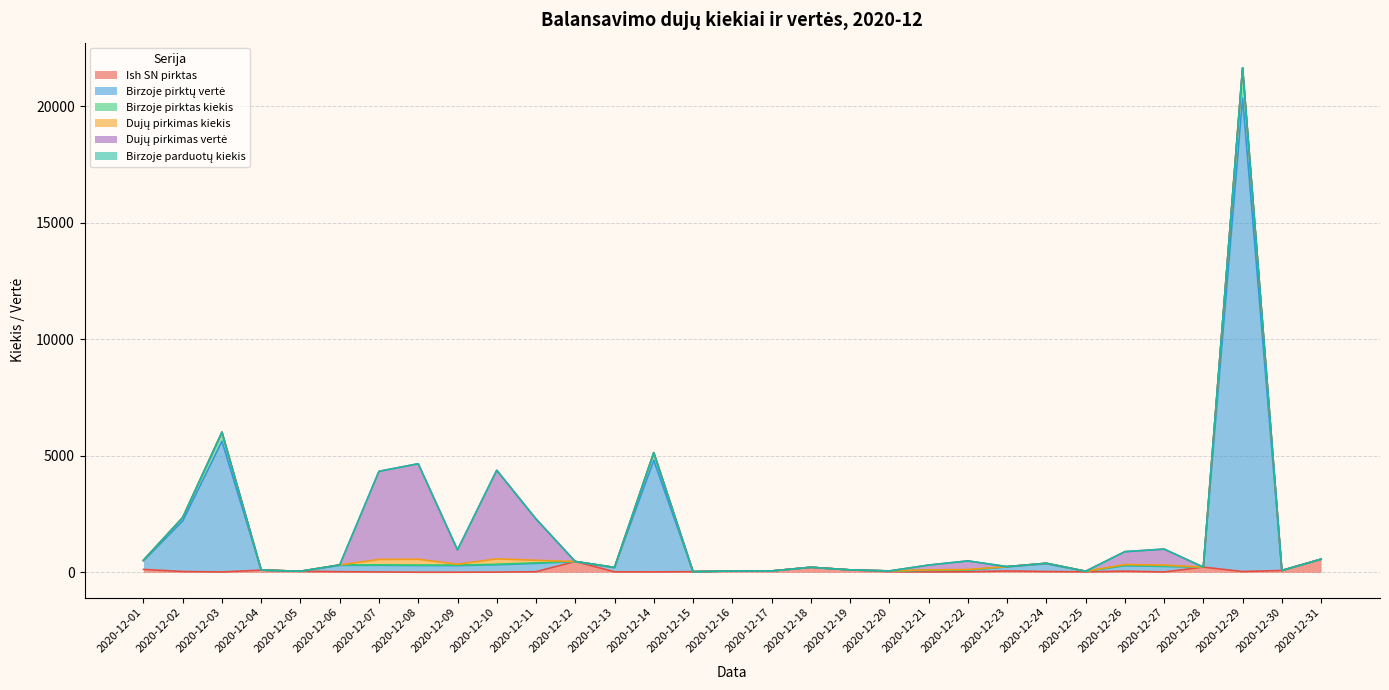

The value of Ish SN pirktas at 2020-12-31 is 562.7. True or false?

True